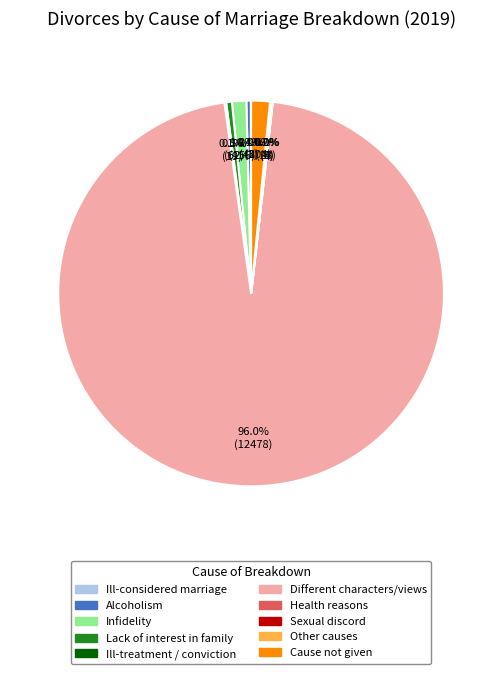

Is there a majority slice in this chart?

Yes